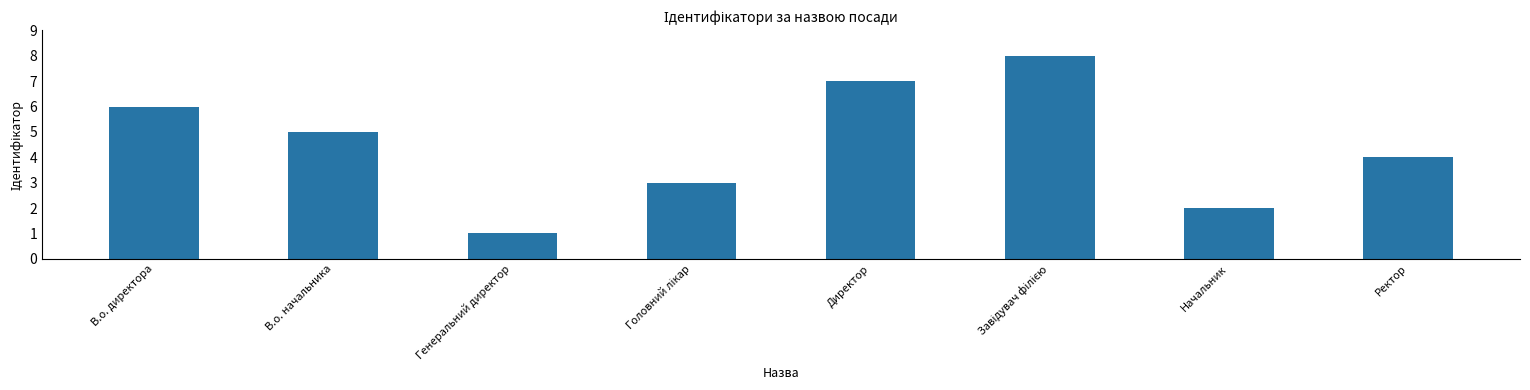

Is it true that the value at Генеральний директор is 1?

True